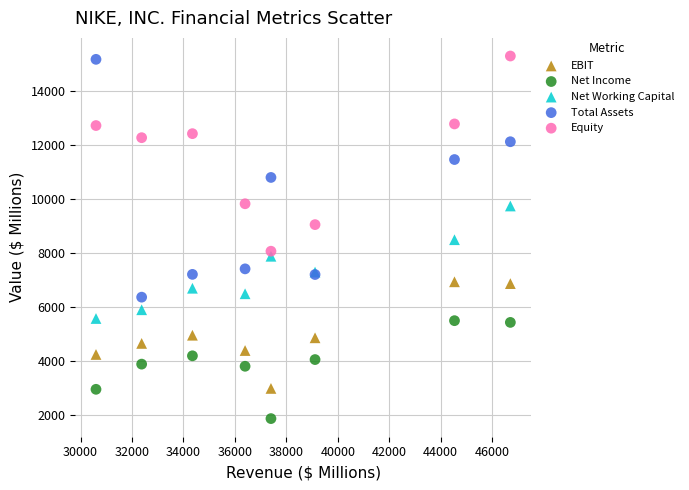

Which series contains the lowest Y value?

Net Income